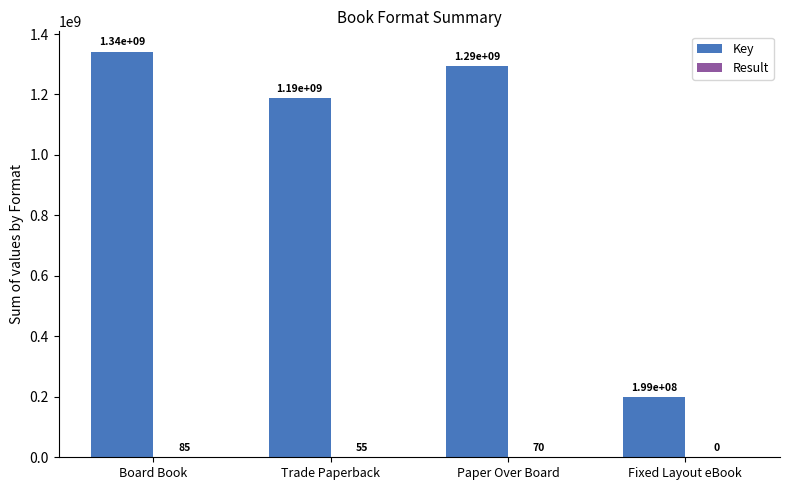

Which category has the highest value in the Key series?

Board Book